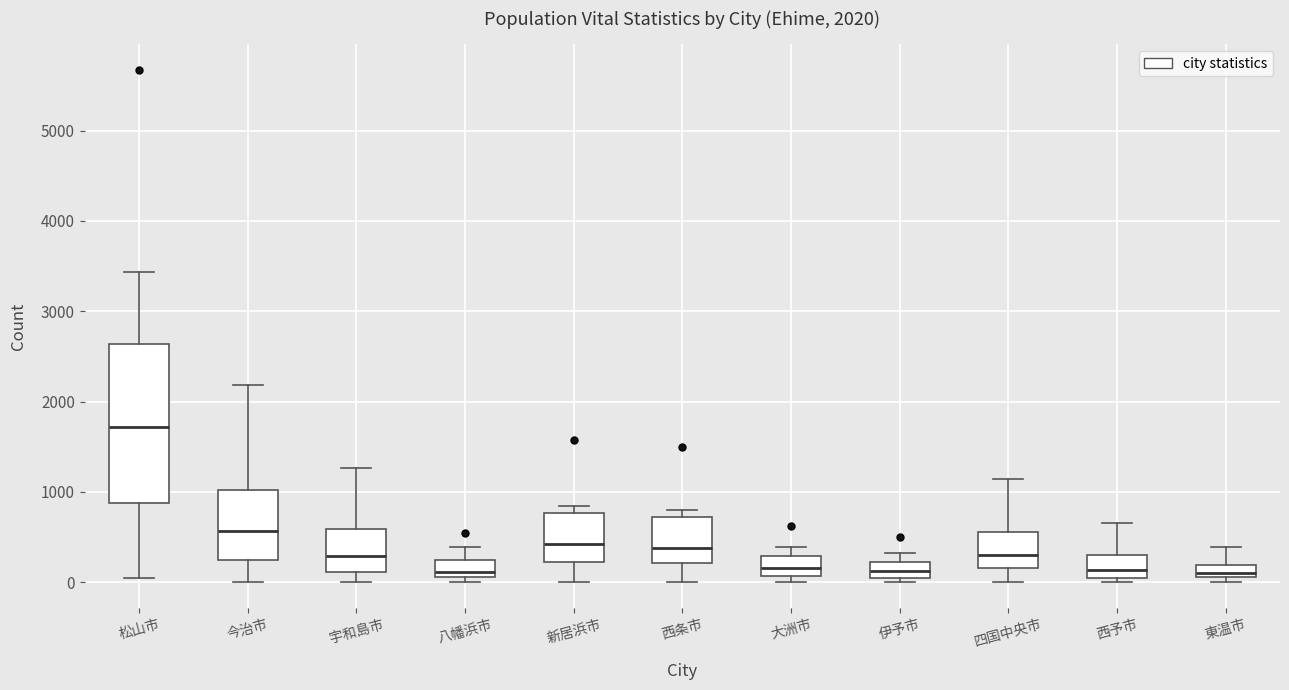

Which box's median line is the highest?

松山市